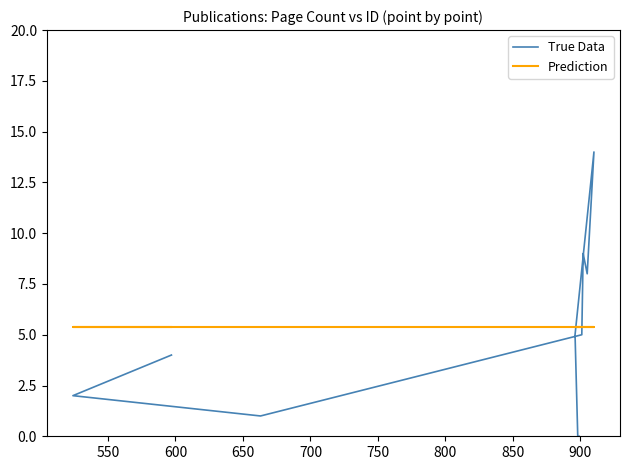

What is the sum of all Prediction values?

54.0